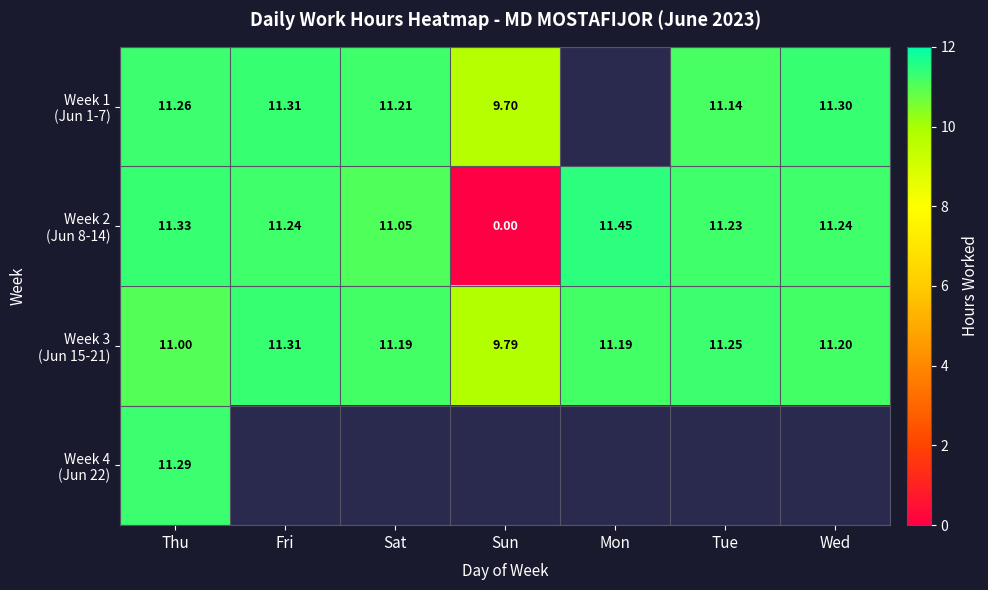

What is the sum of the Week 3 (Jun 15-21) values at Wed and Tue?

22.4